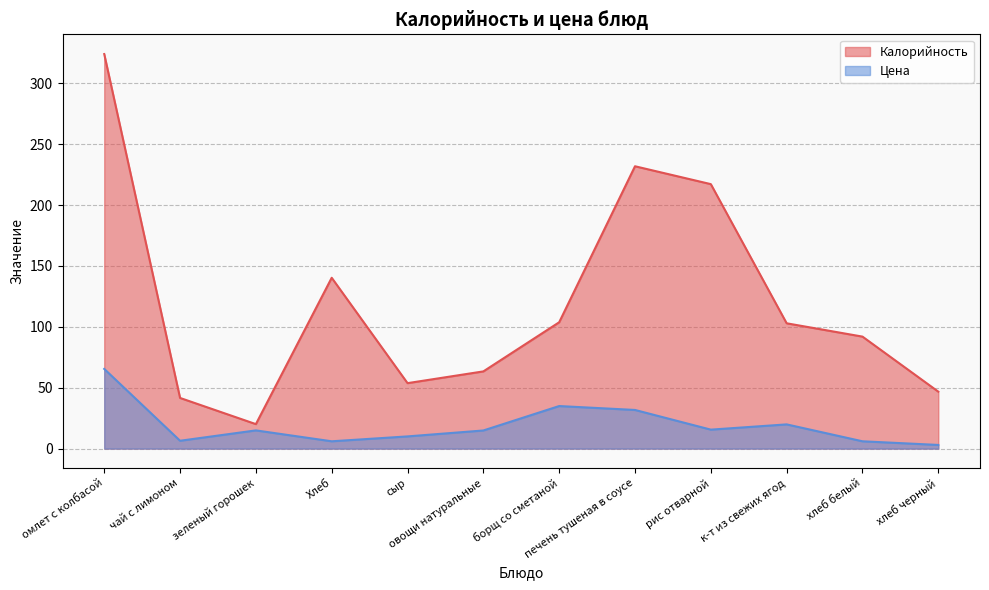

Does the chart have visible grid lines?

Yes